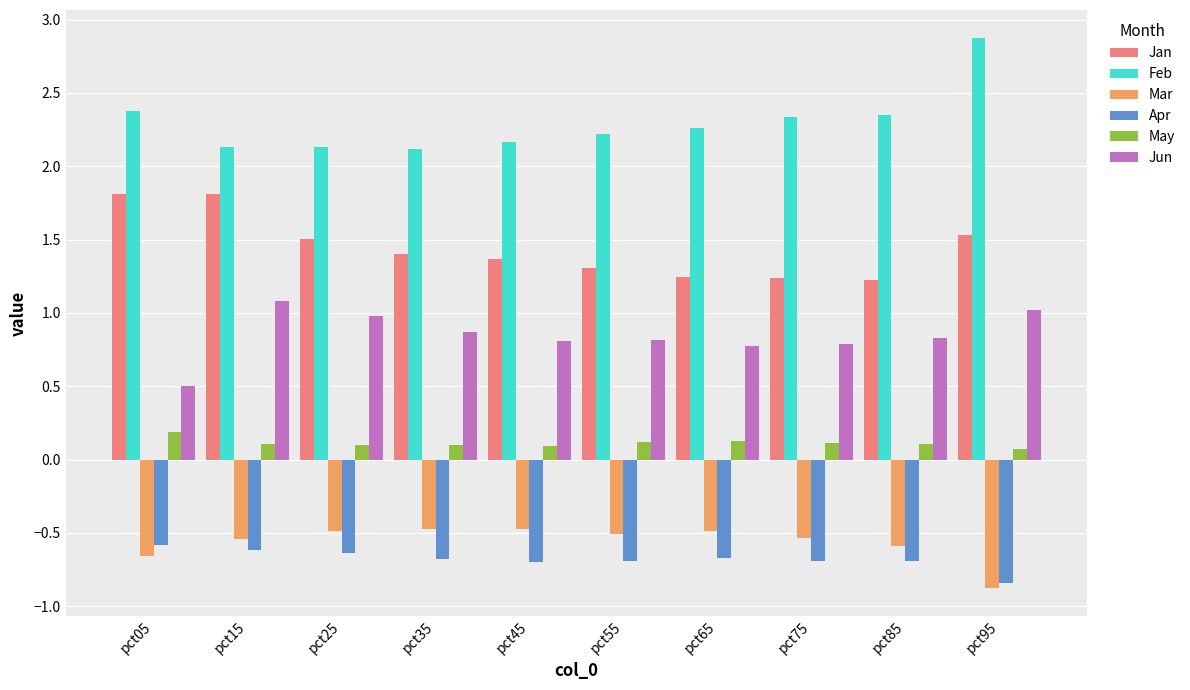

What is the minimum value for Mar?

-0.9